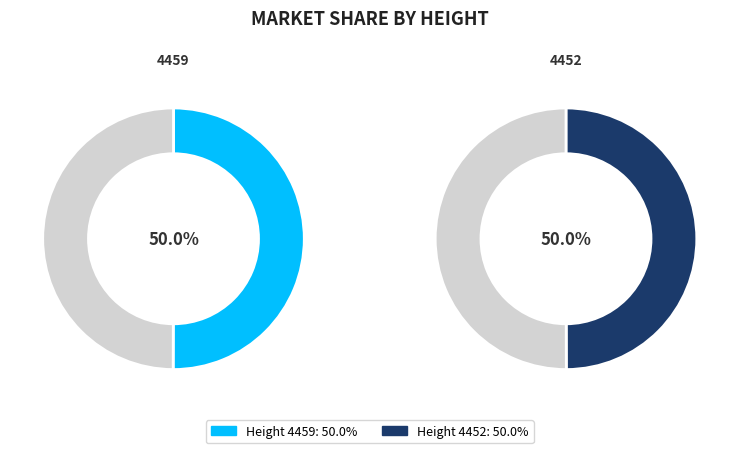

How many slices are in this pie chart?

2